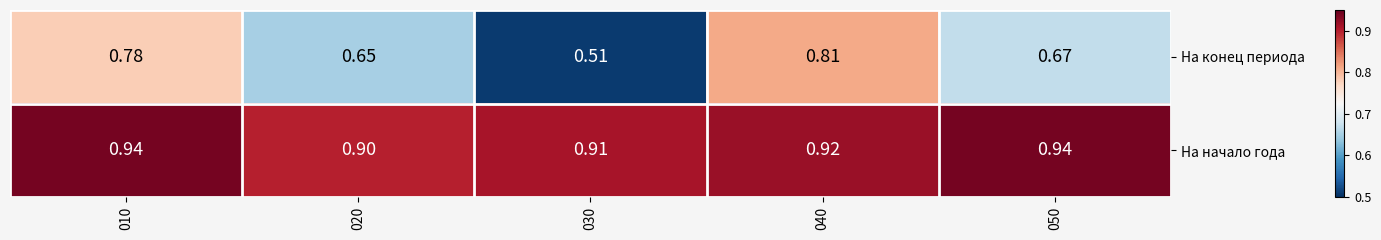

Rank the series at 040 from lowest to highest value.

На конец периода, На начало года